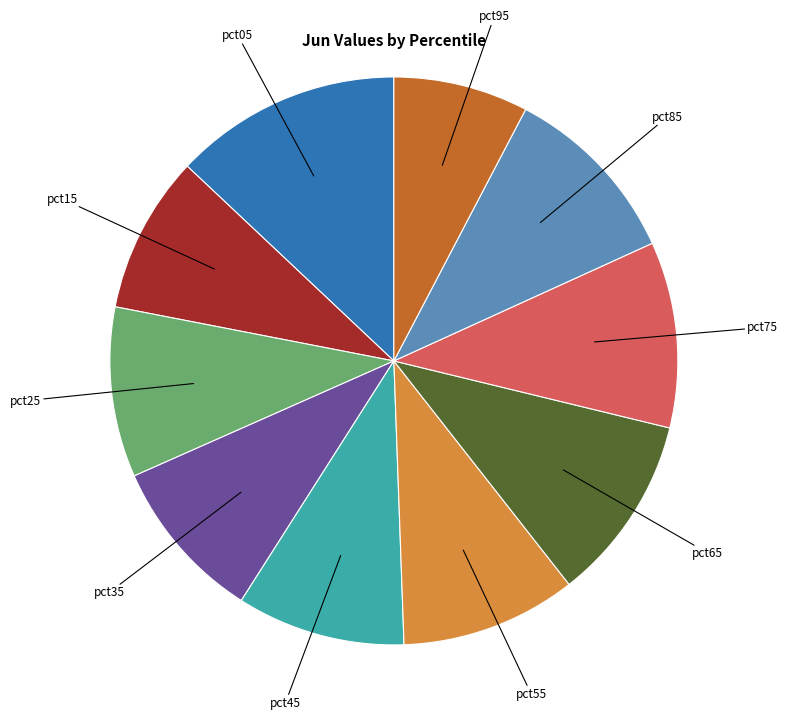

How many segments does this pie chart have?

10